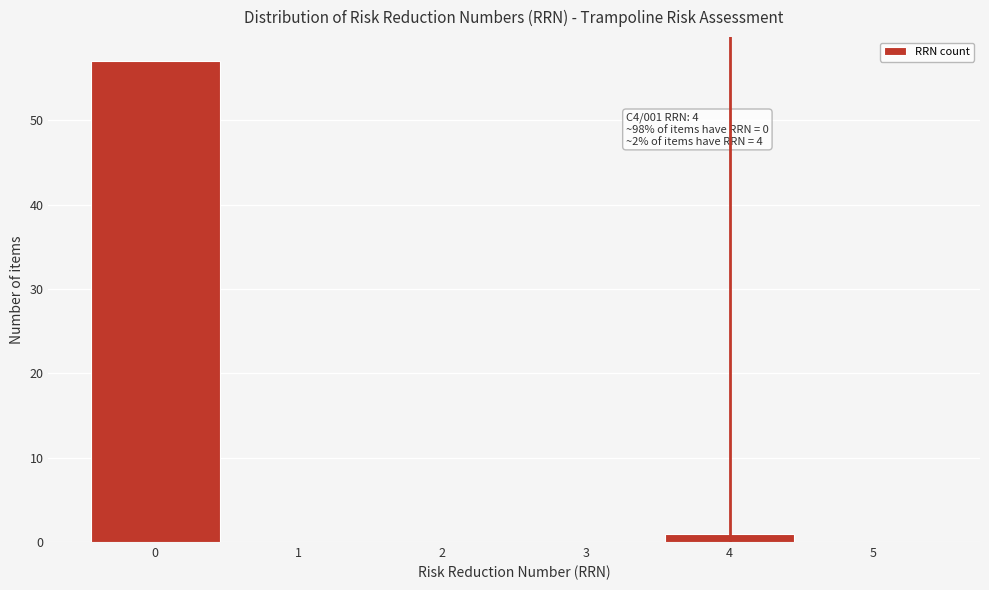

Over which range of the x-axis is the bar tallest?

-0.5 to 0.5